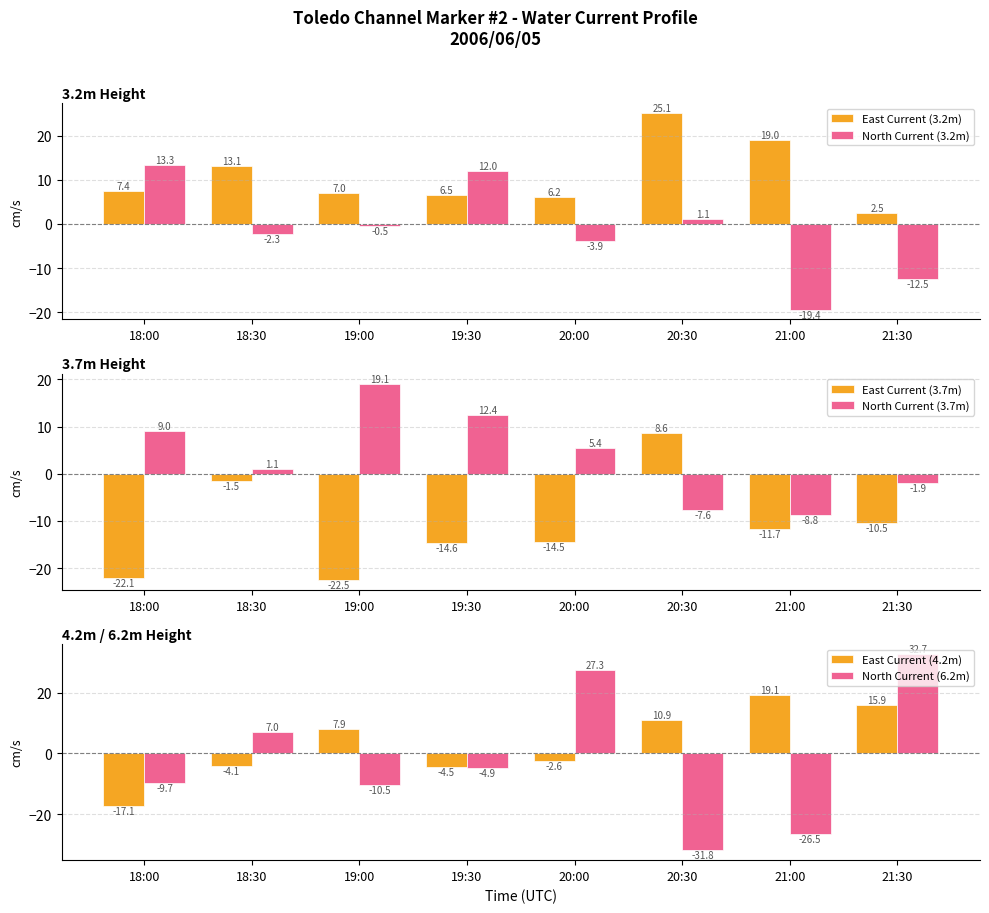

Is it true that North Current (3.7m) equals 5.4 at 20:00?

True